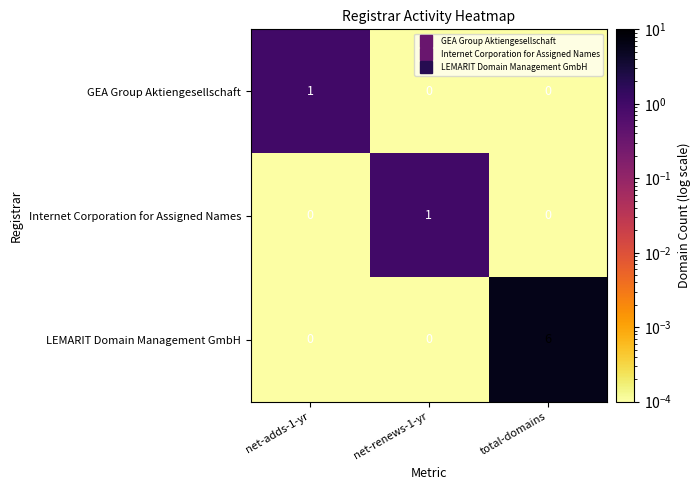

Reading left to right, extract all data points from this chart.

GEA Group Aktiengesellschaft: 1	0	0
Internet Corporation for Assigned Names: 0	1	0
LEMARIT Domain Management GmbH: 0	0	6